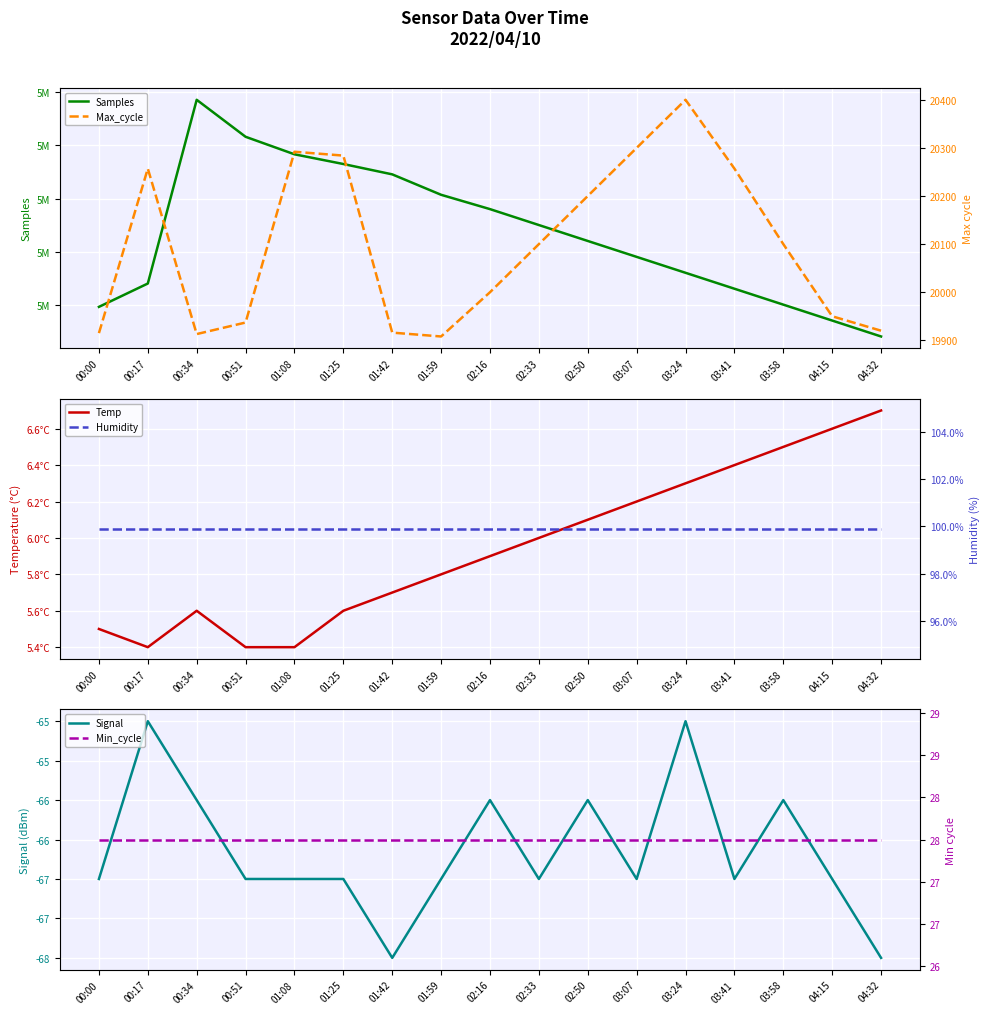

Which series has the largest total across all categories?

Samples